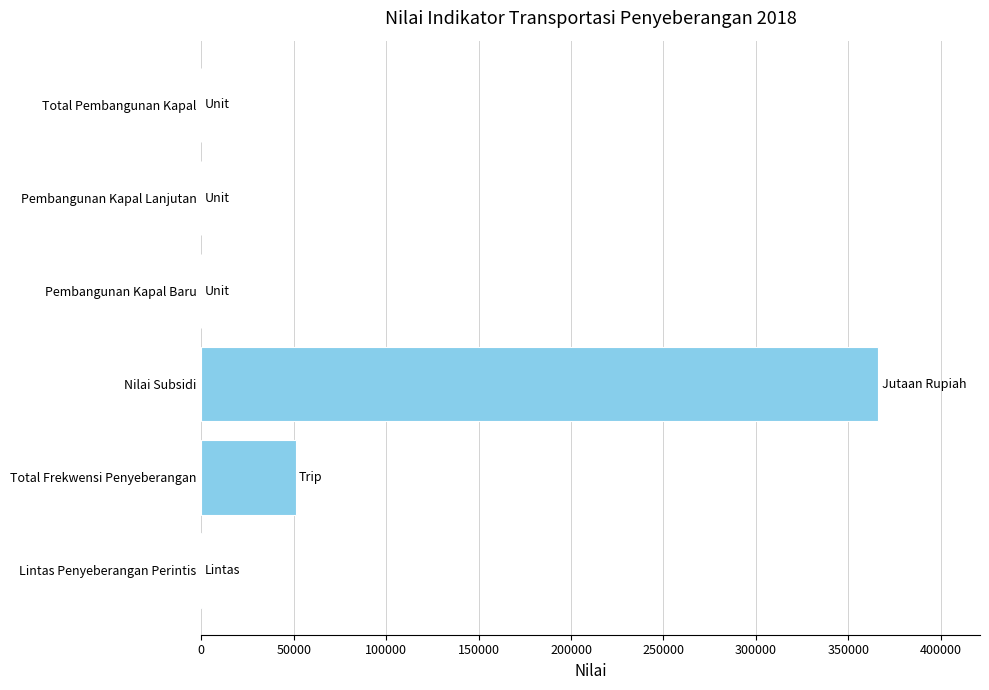

What is the sum of all values?

417619